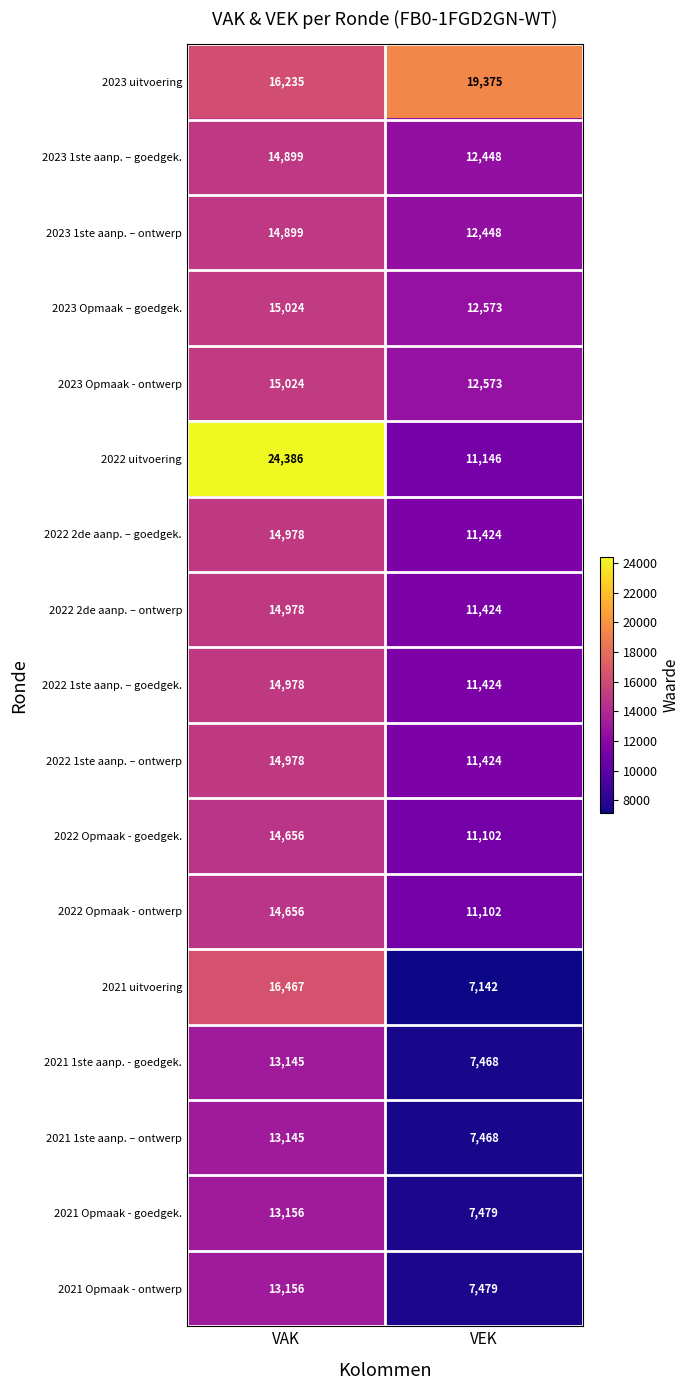

Which series changed the most between VAK and VEK?

2022 uitvoering